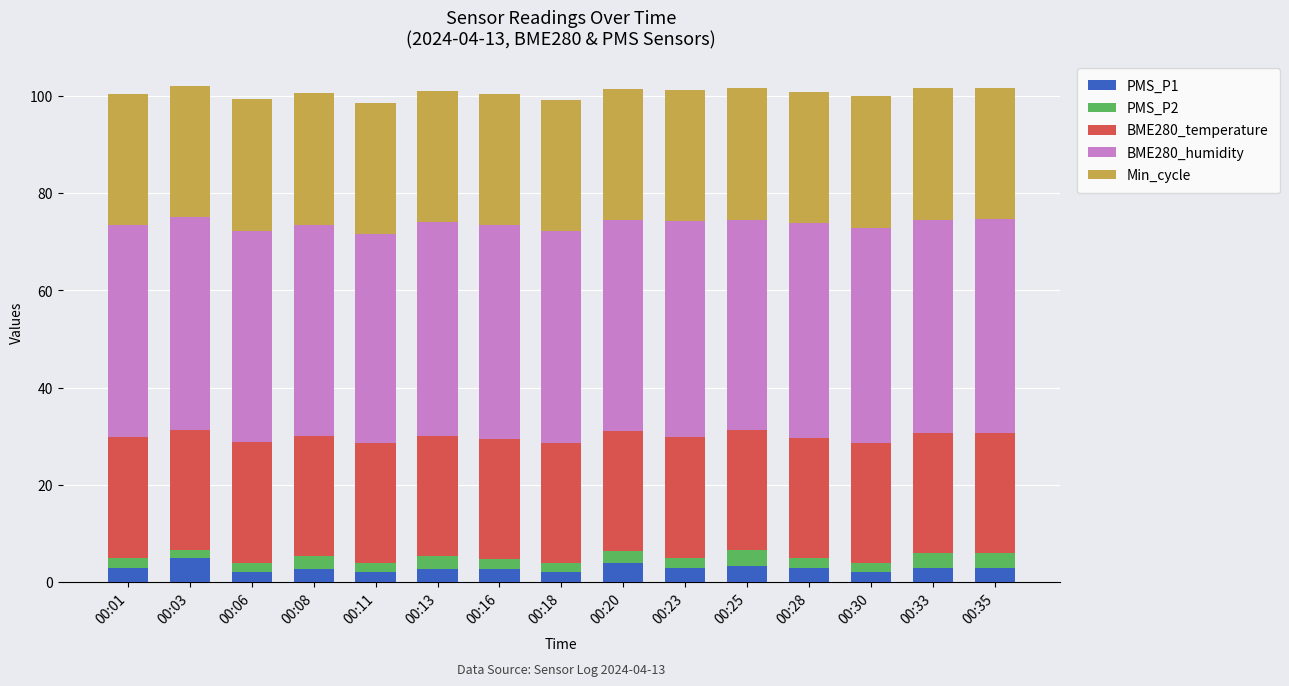

What is the average value of the PMS_P1 series?

2.9